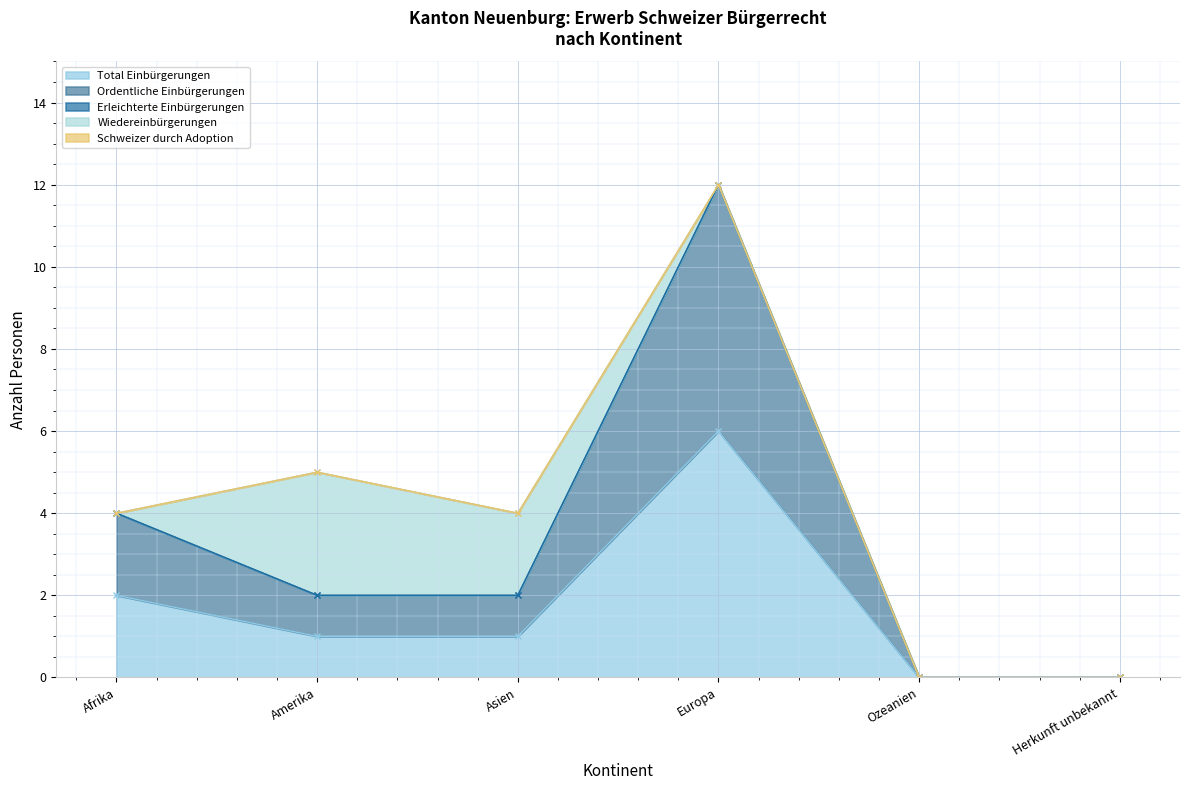

The value of Ordentliche Einbürgerungen at Europa is 11. True or false?

False